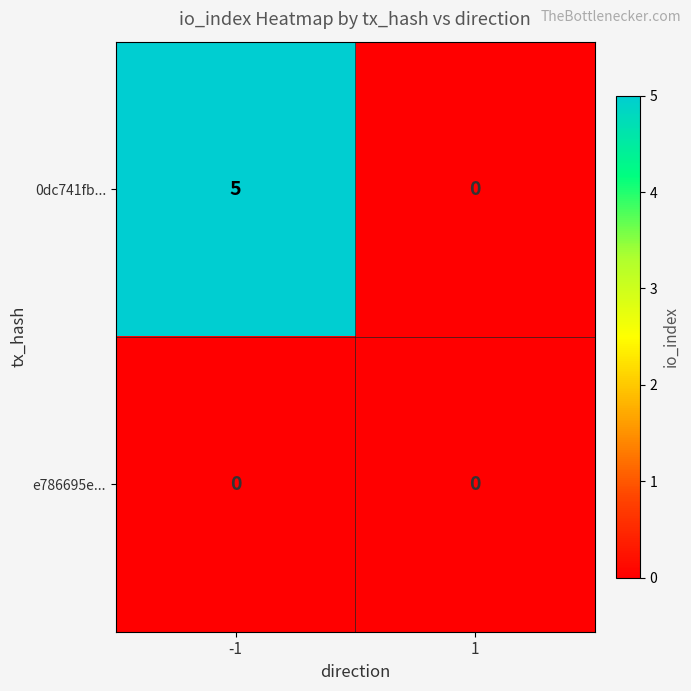

How many distinct data groups are displayed?

2